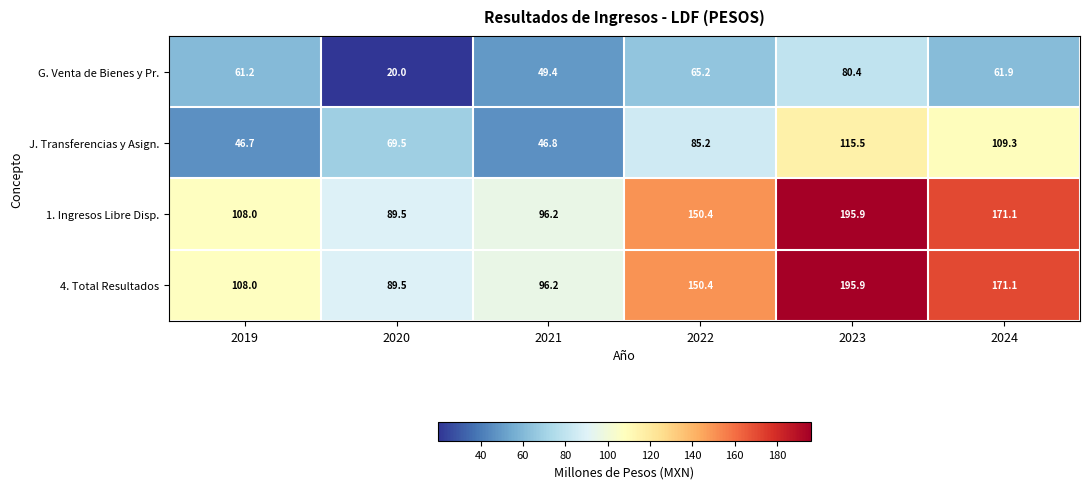

Rank the categories by 1. Ingresos Libre Disp. value from lowest to highest.

2020, 2021, 2019, 2022, 2024, 2023